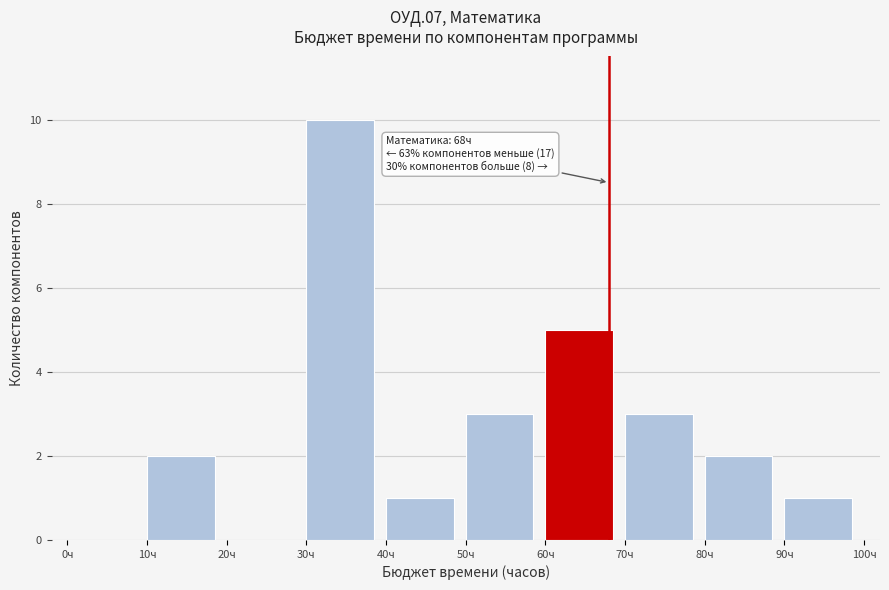

Over which range of the x-axis is the bar tallest?

30 to 40